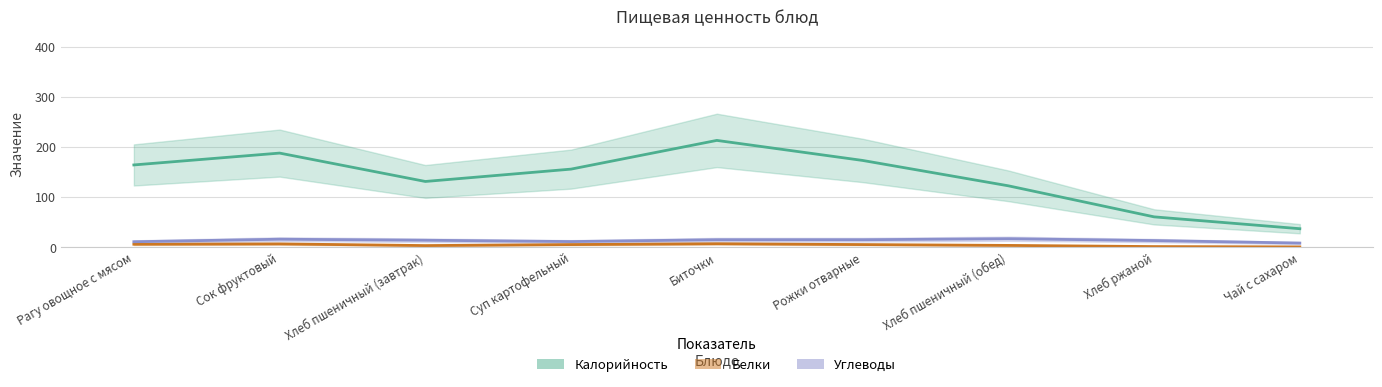

List the labels in order of Белки value, smallest first.

Чай с сахаром, Сок фруктовый, Хлеб пшеничный (завтрак), Хлеб пшеничный (обед), Хлеб ржаной, Суп картофельный, Биточки, Рожки отварные, Рагу овощное с мясом